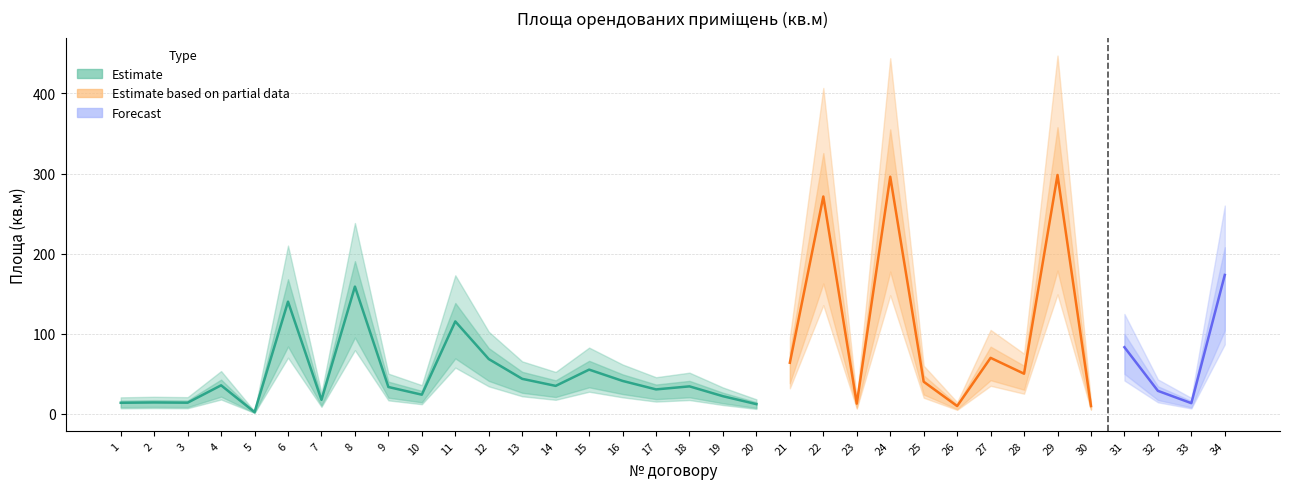

True or false: upper_bound has a value of 128.9 at 21.

False